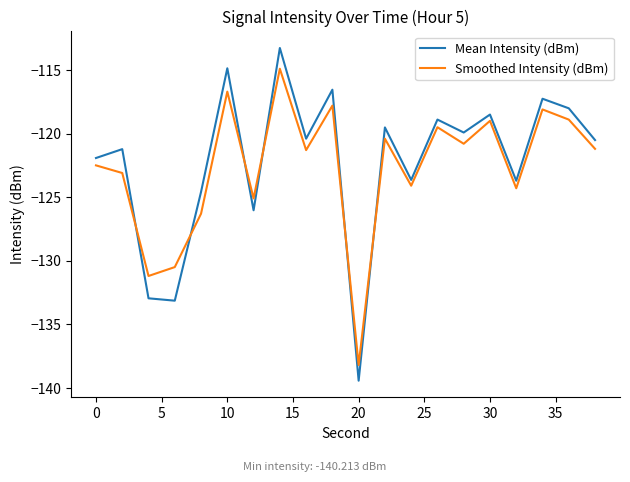

True or false: Smoothed Intensity (dBm) and Mean Intensity (dBm) intersect in this chart.

True